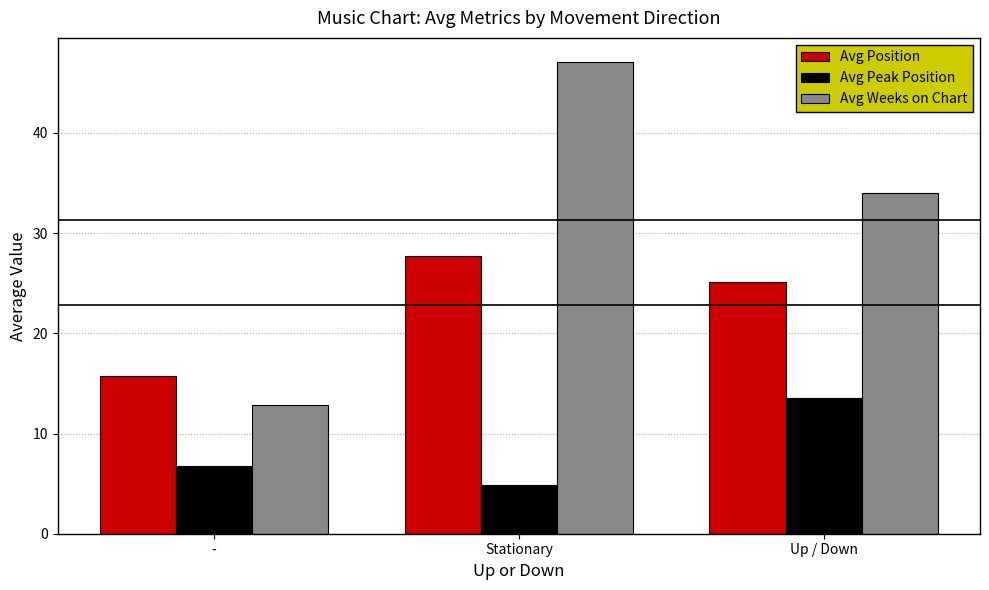

At which label does Avg Position first exceed 25?

Stationary